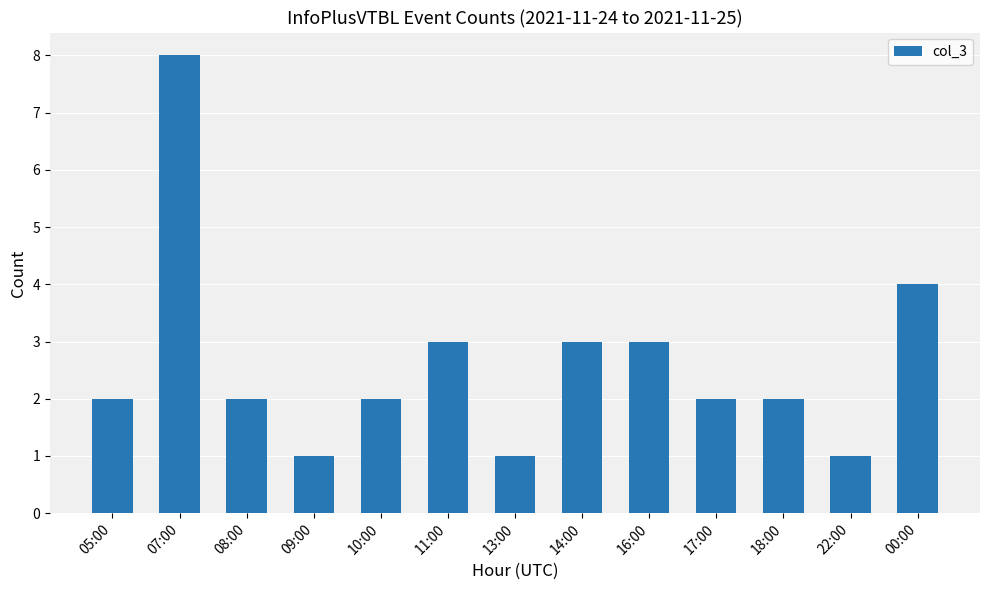

What is the label of the 1st bar from the left?

05:00